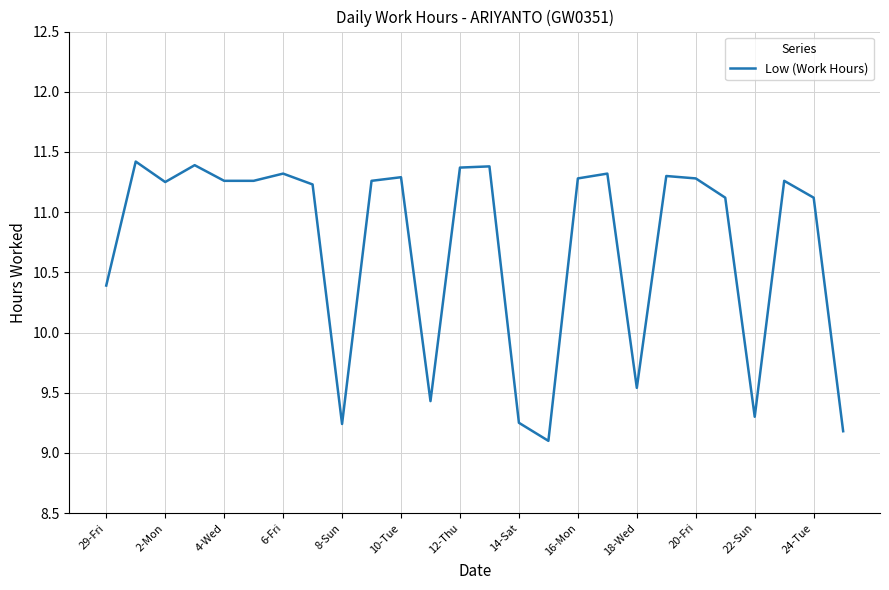

What is the smallest value displayed?

9.1